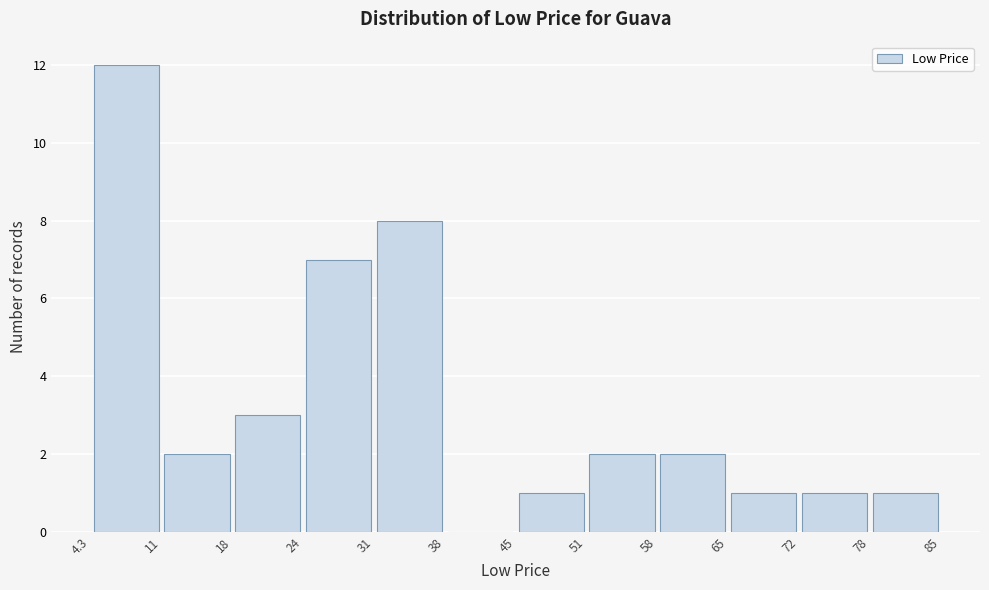

Reading left to right, transcribe this chart: for each bar, give the range it covers on the x-axis and its height. The values are not printed on the chart, so give them approximately, as read against the axis.

4.3 to 11: 12
11 to 18: 2
18 to 24: 3
24 to 31: 7
31 to 38: 8
38 to 45: 0
45 to 51: 1
51 to 58: 2
58 to 65: 2
65 to 72: 1
72 to 78: 1
78 to 85: 1